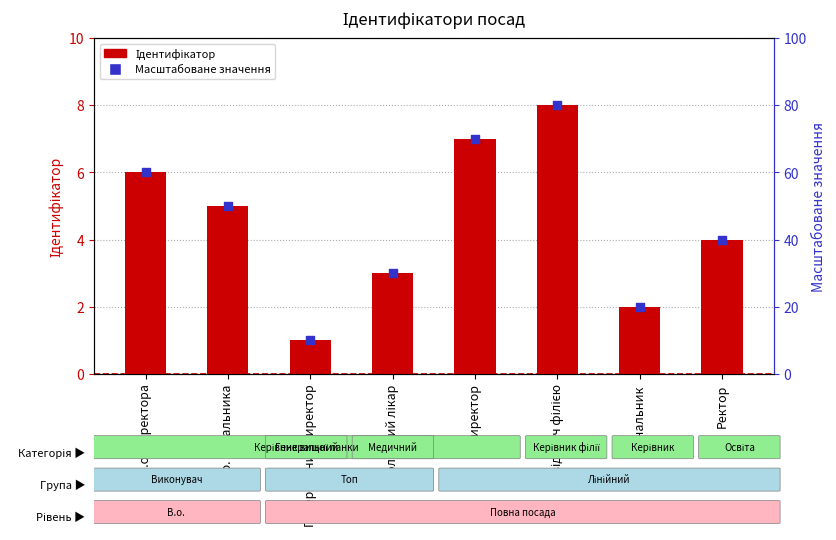

Which series contains the highest Y value?

Масштабоване значення